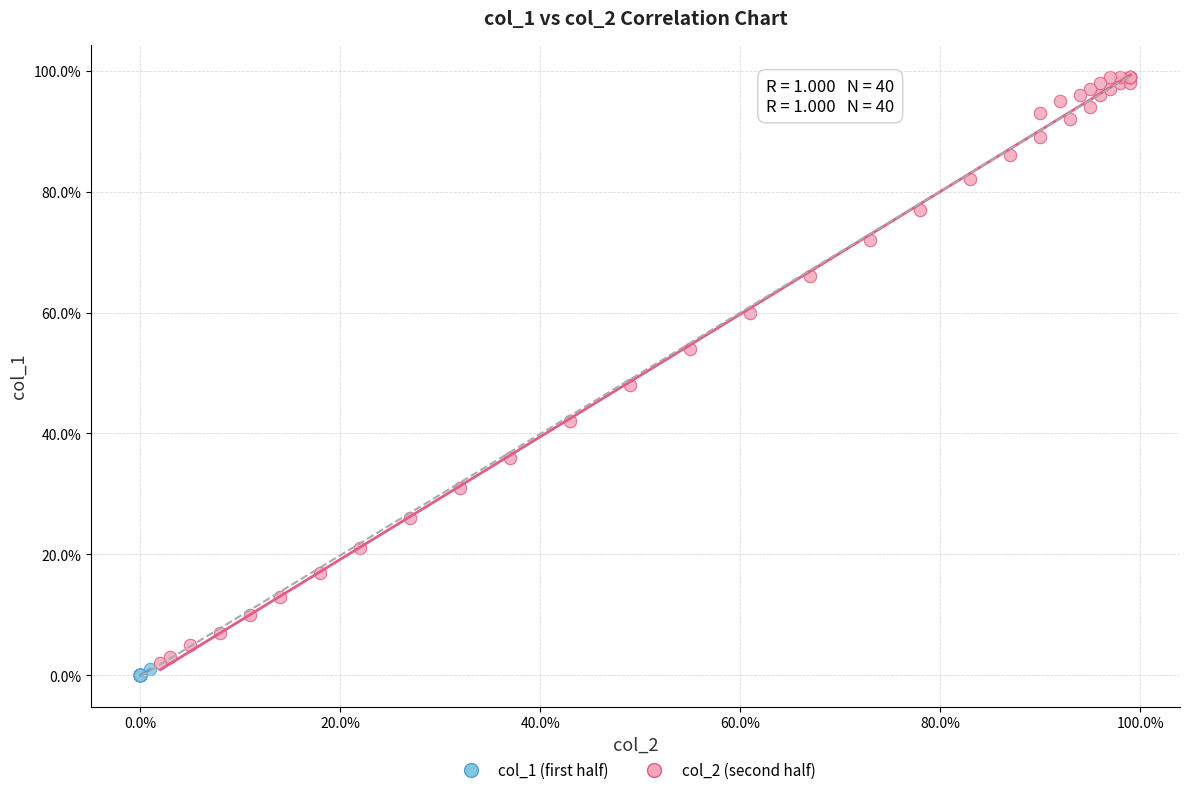

Which series reaches the minimum Y coordinate?

col_1 (first half)